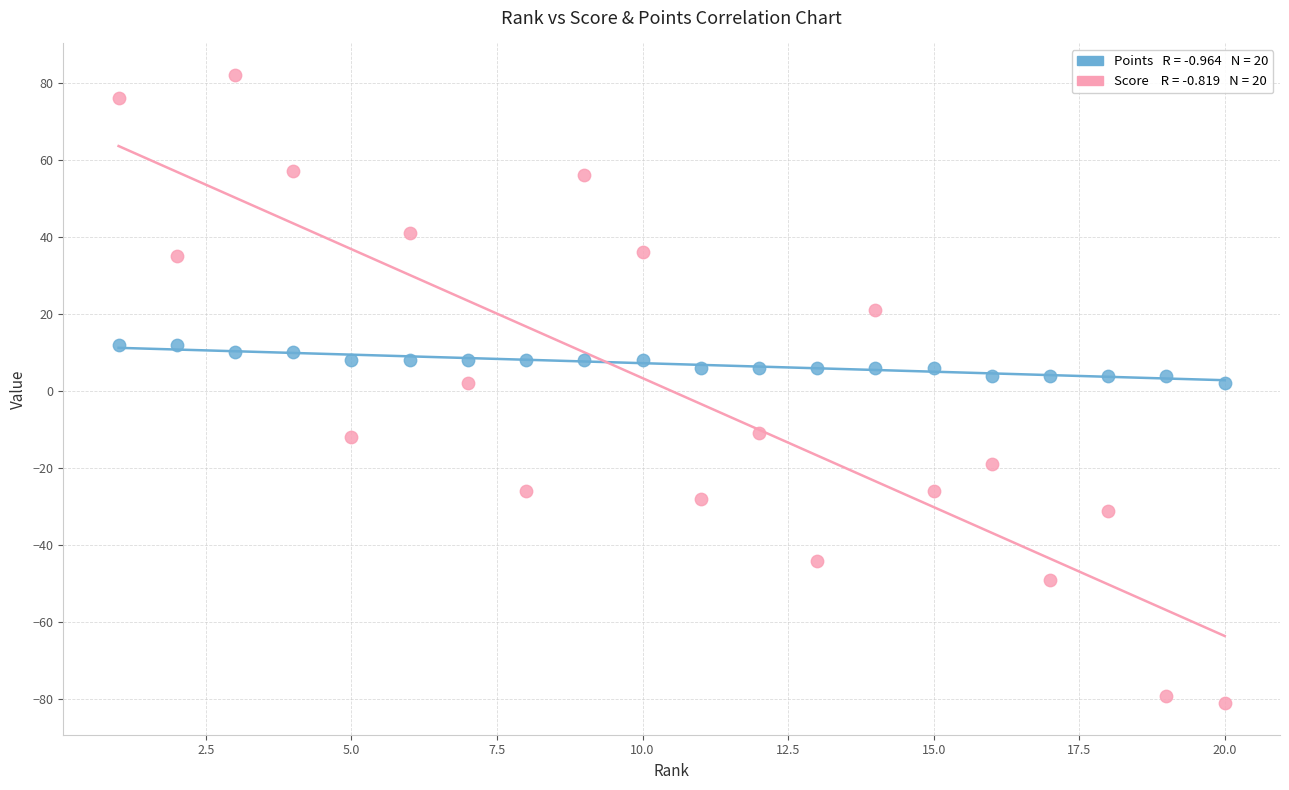

Across all data points, what is the range of Y values (max minus min)?

163